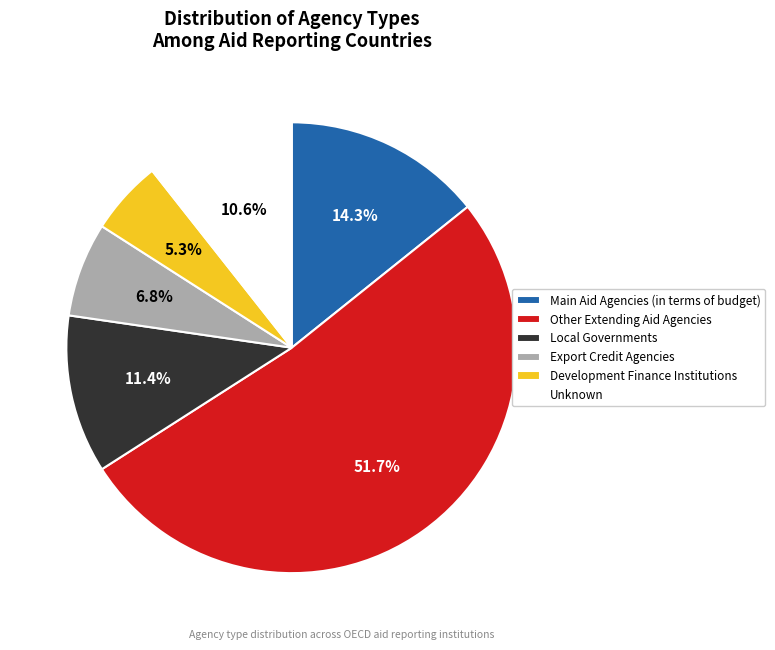

What percentage is NOT represented by Unknown?

89.4%